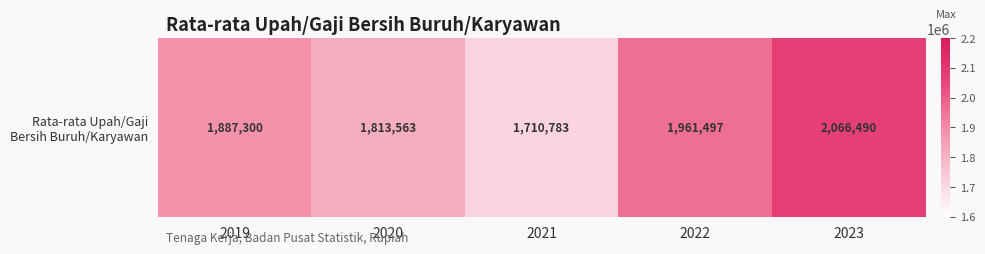

List the labels in order of value, largest first.

2023, 2022, 2019, 2020, 2021